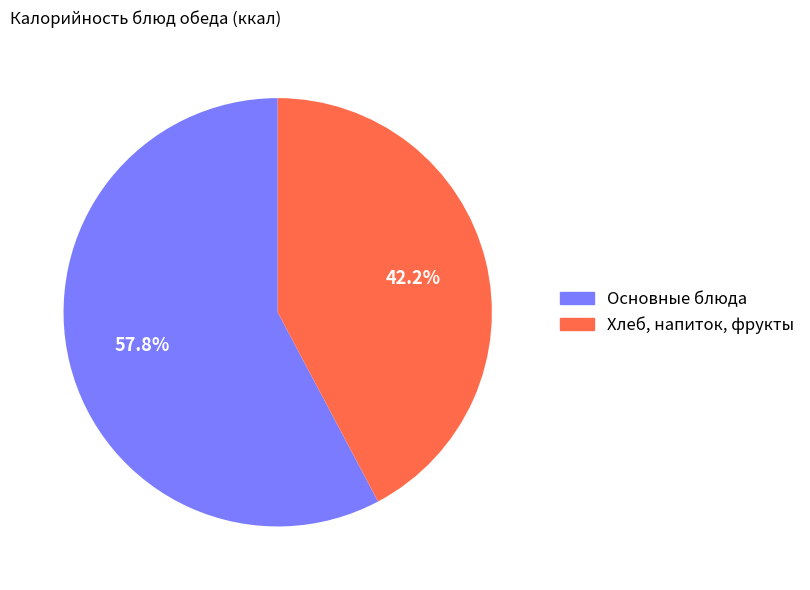

How many segments does this pie chart have?

2